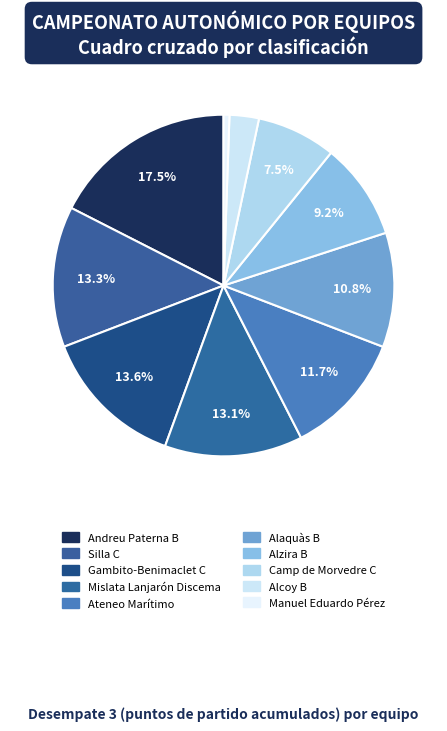

To the nearest percent, what is the average slice percentage?

10%